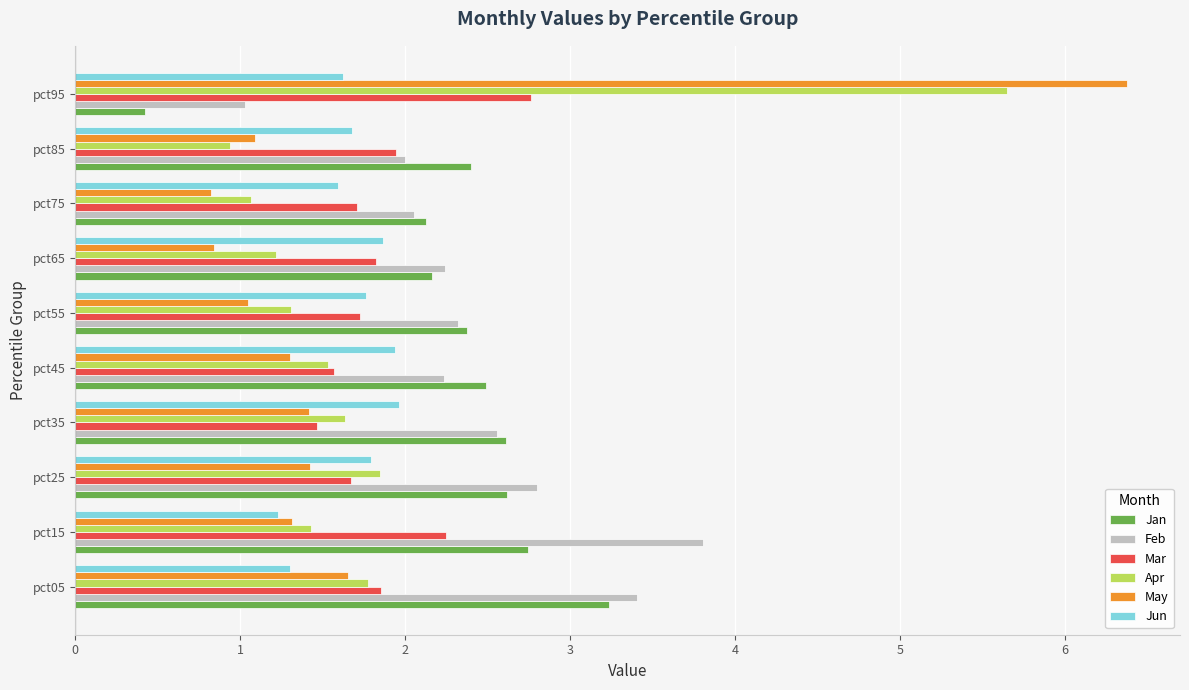

At which category does the chart reach its minimum across all series?

pct95